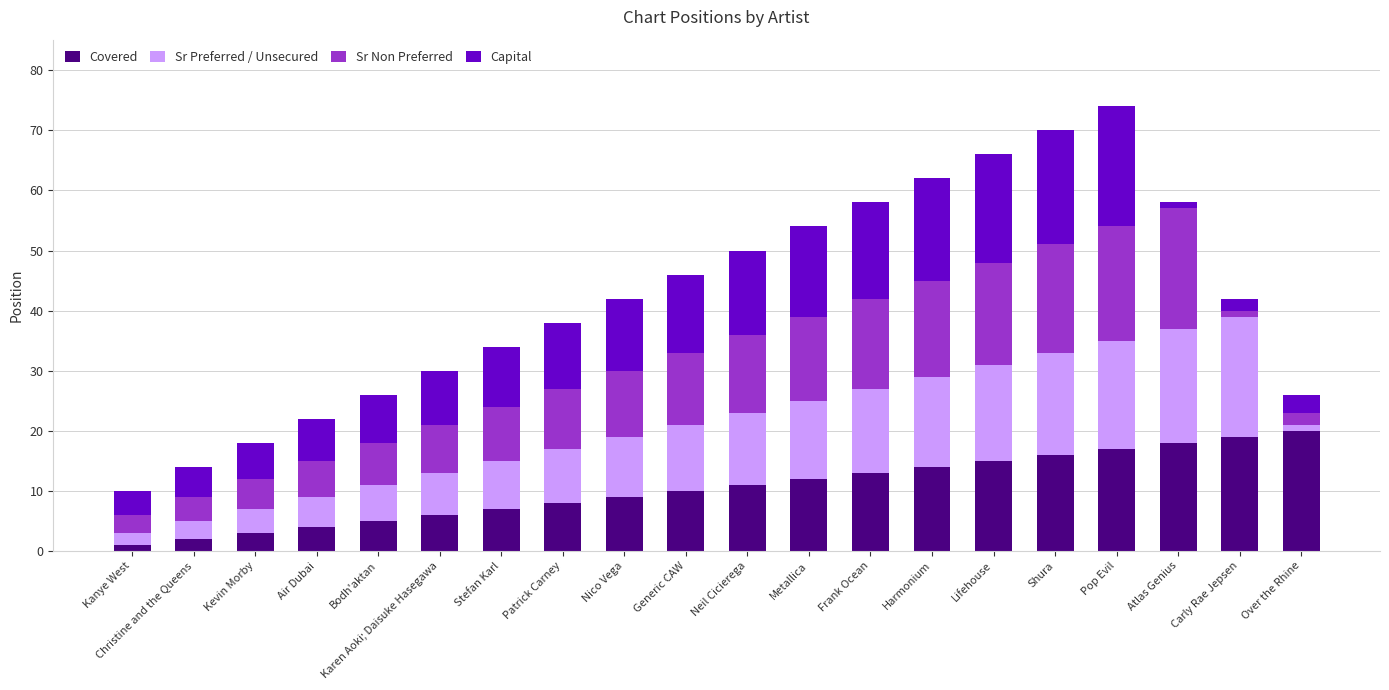

The Covered series shows 10 at Atlas Genius. True or false?

False